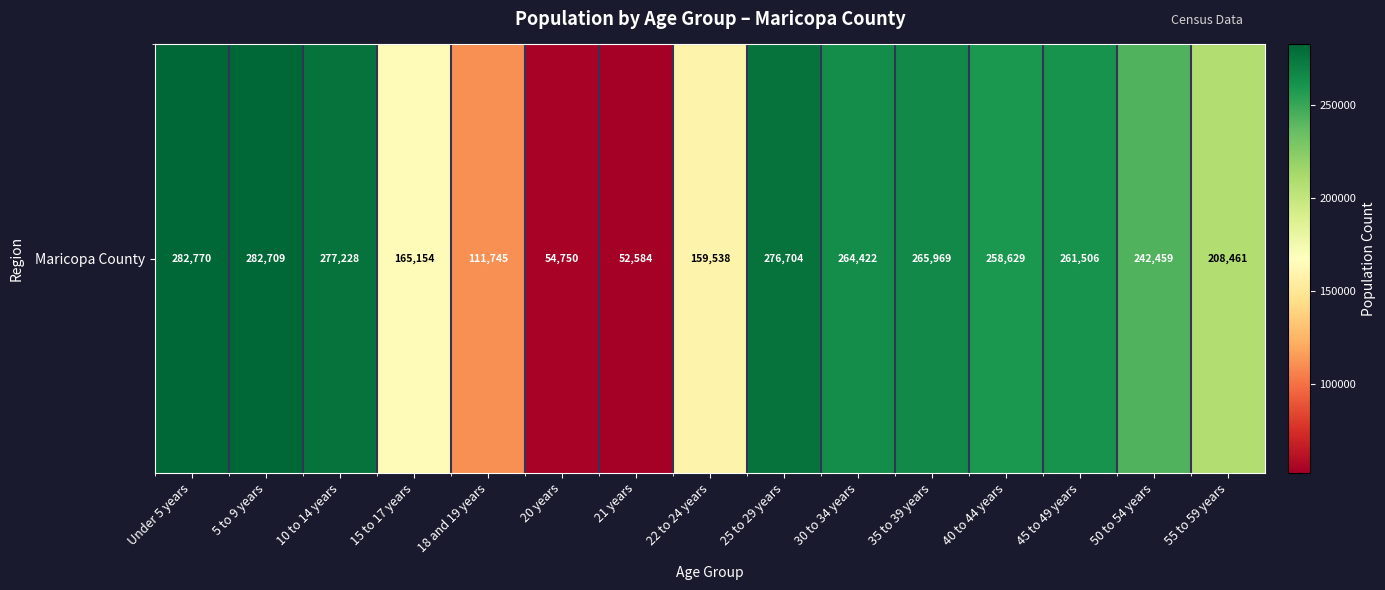

Reading left to right, extract all data points from this chart.

282770	282709	277228	165154	111745	54750	52584	159538	276704	264422	265969	258629	261506	242459	208461